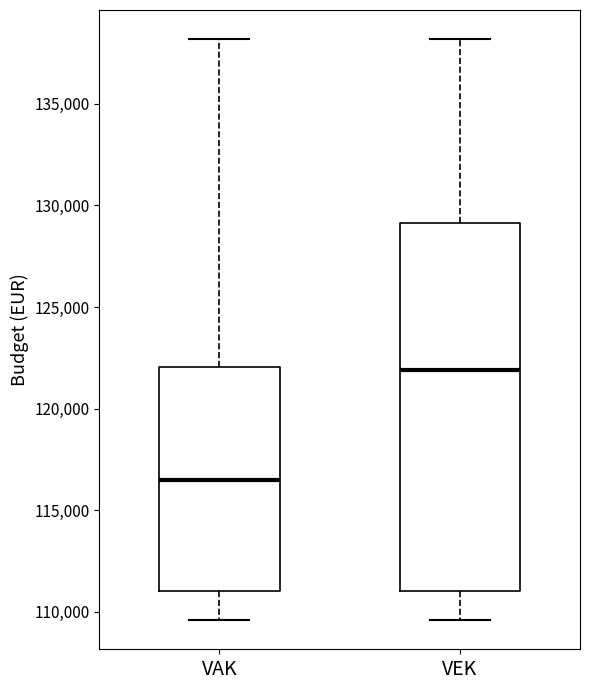

Where does the median line of the box for VEK sit on the y-axis? The values are not printed on the chart, so give them approximately, as read against the axis.

122000